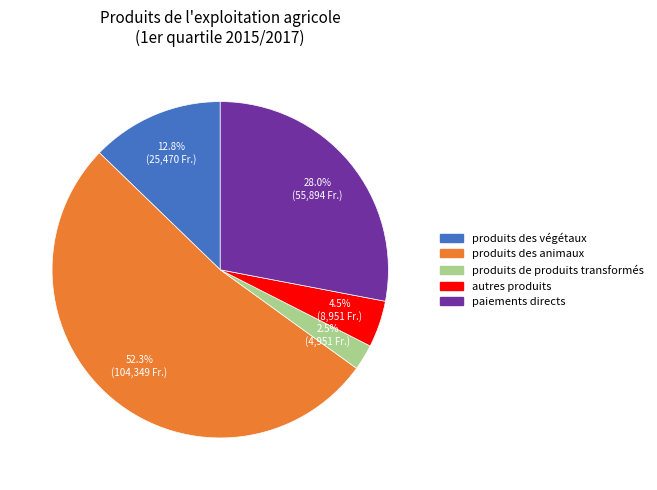

True or false: produits des animaux accounts for 52% of the total.

True